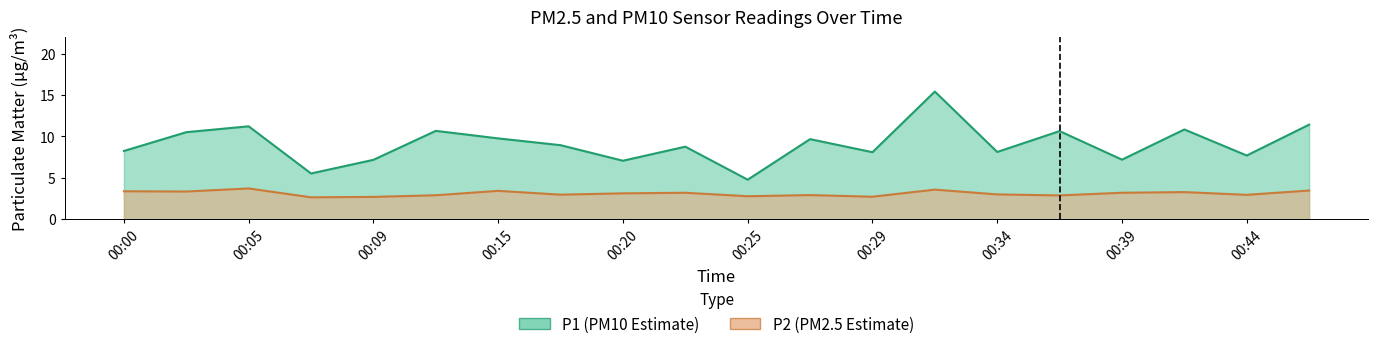

Is the value of P1 at 00:17 greater than the value of P2 at 00:39?

Yes